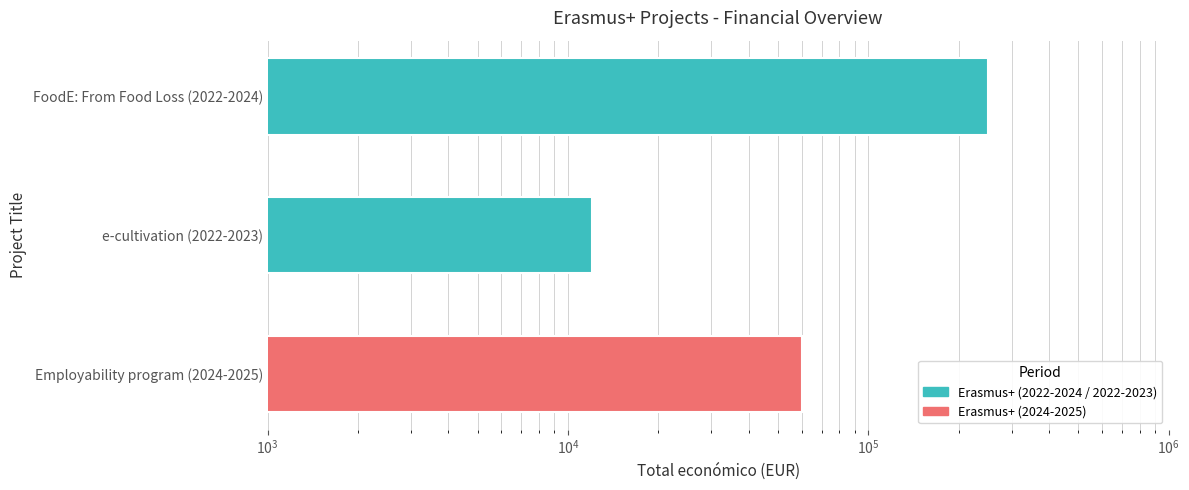

What position from the right is e-cultivation (2022-2023)?

2